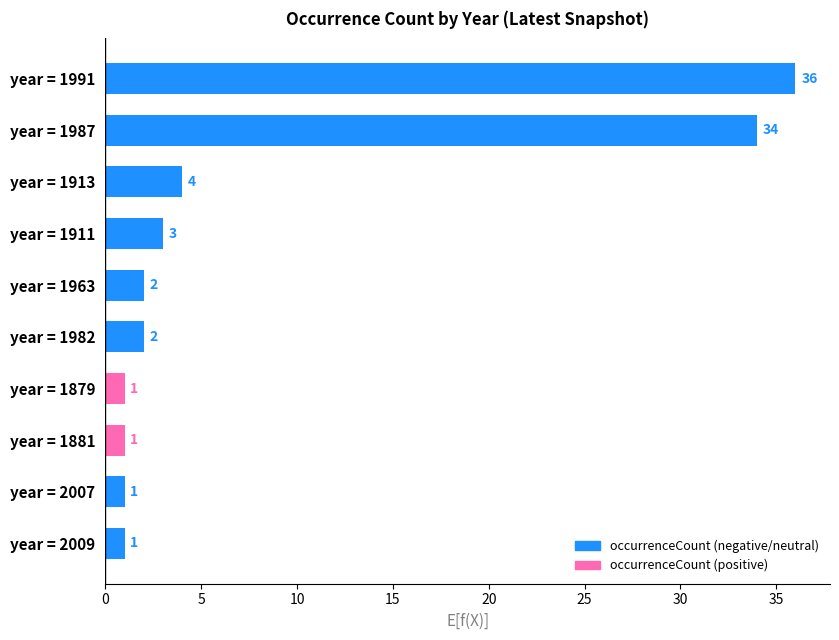

The value at year = 1881 is 1. True or false?

True